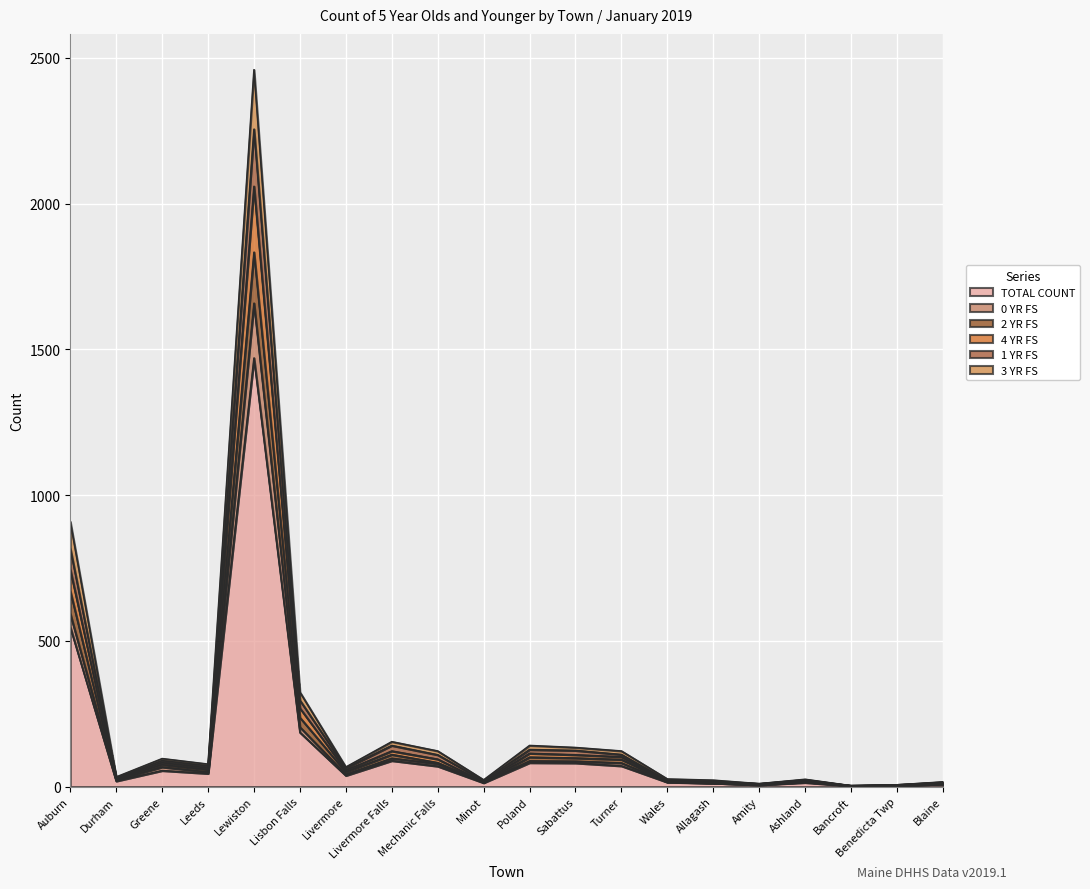

True or false: 2 YR FS has more than 0 points higher than both neighbors.

True